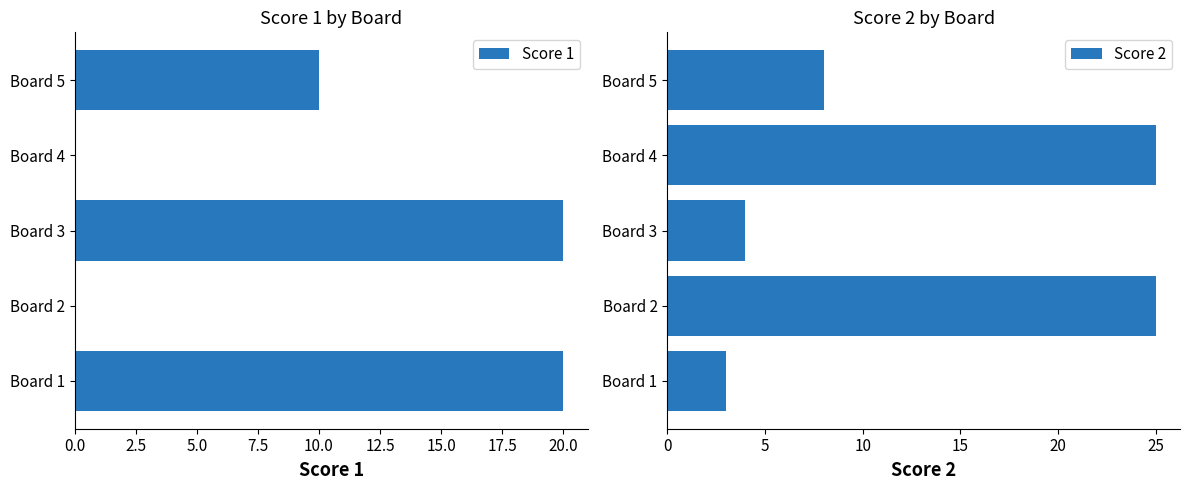

True or false: Score 1 has a value of 11 at Board 2.

False